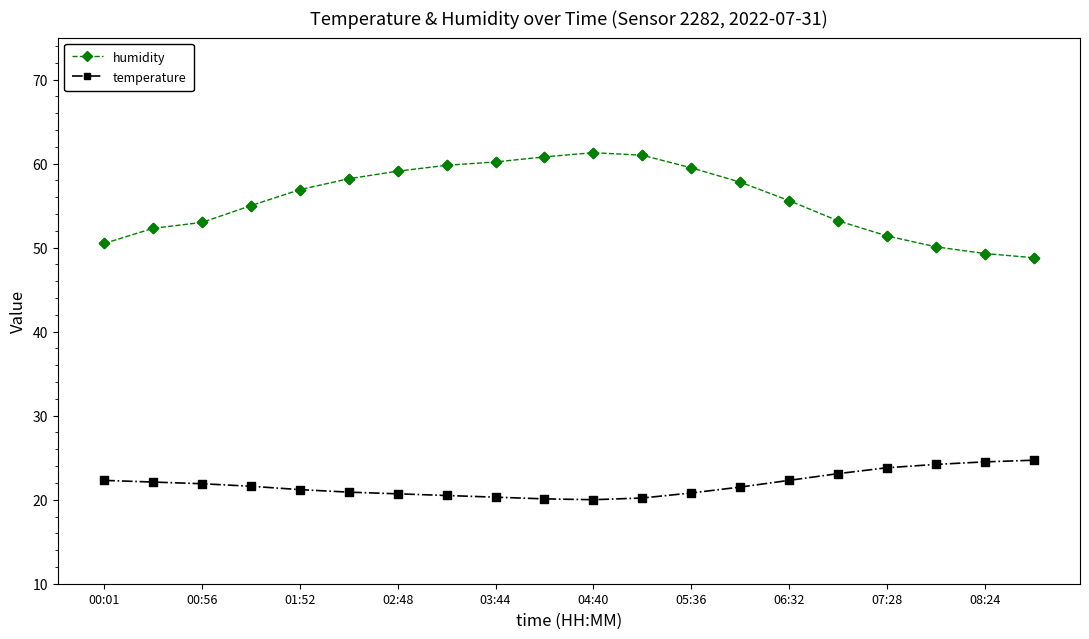

Which series has the widest spread of values?

humidity